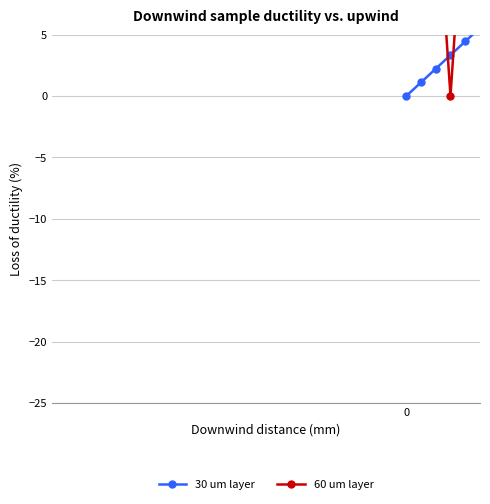

In 60 um layer, how many points are lower than both neighbors (excluding endpoints)?

3